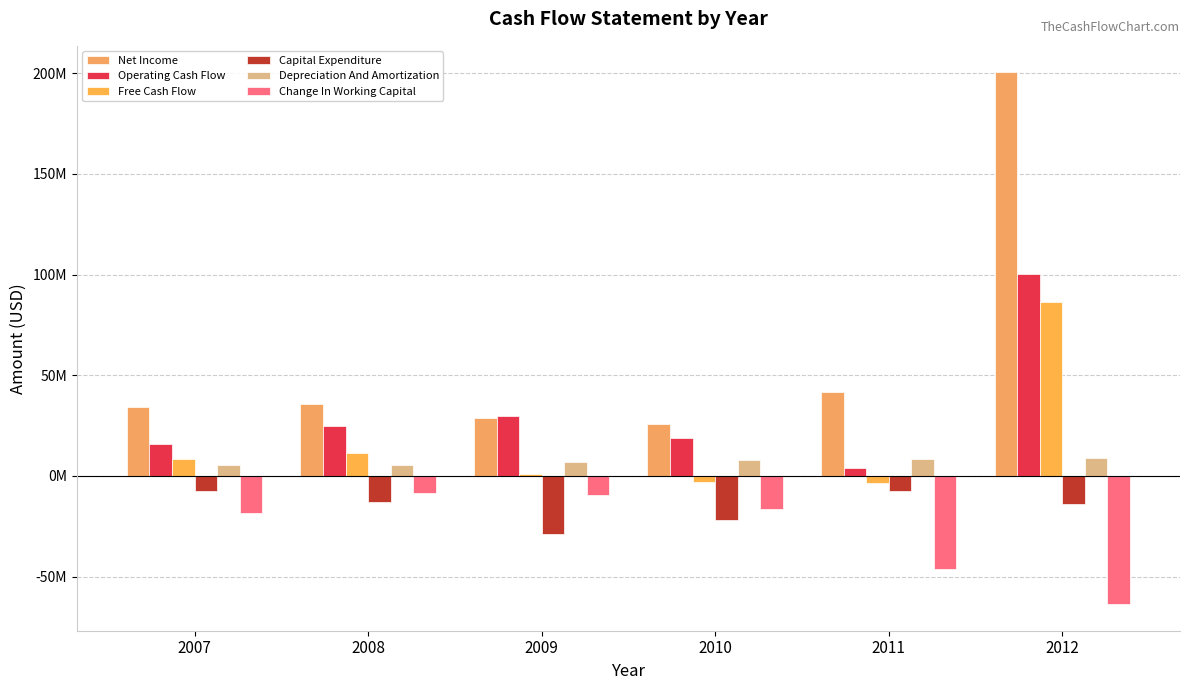

Does the chart contain stacked bars?

No